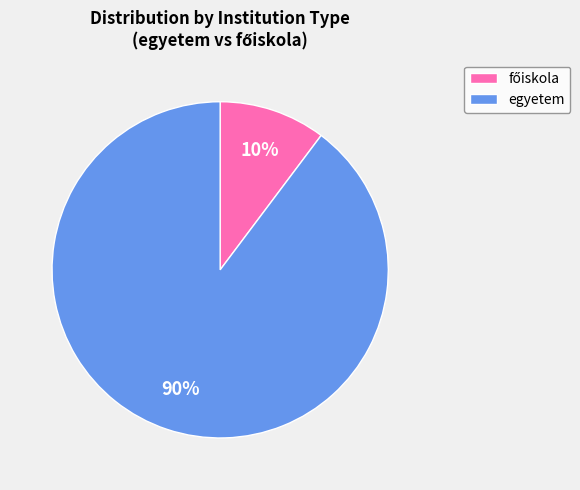

To the nearest percent, what percentage of the pie is egyetem?

90%